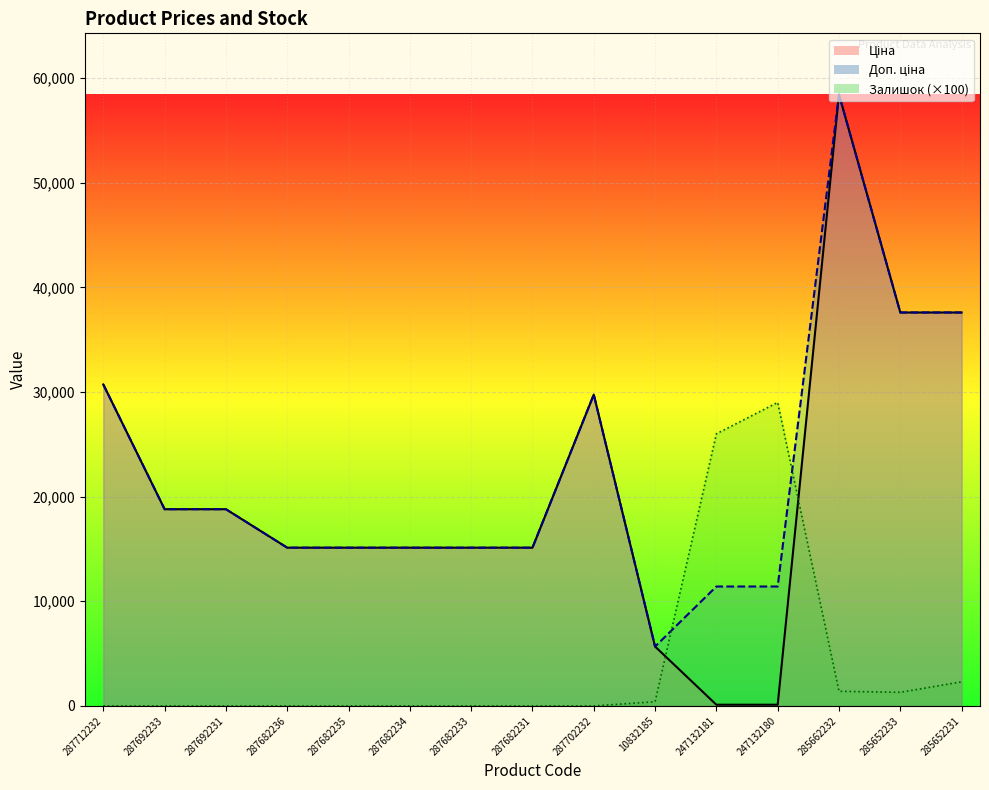

At how many categories does at least one series exceed 19863?

7